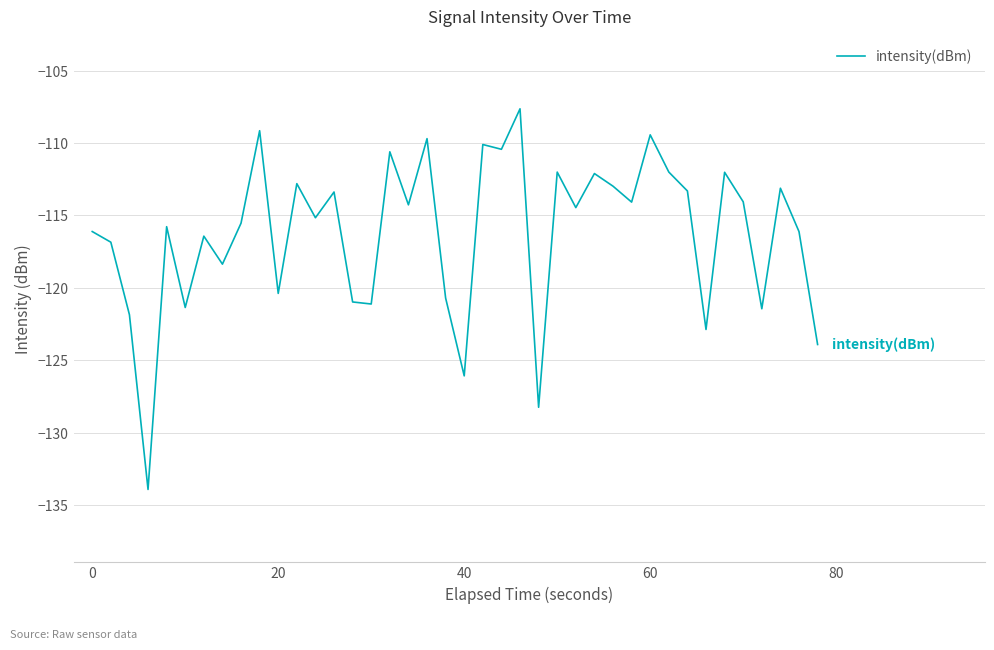

What is the difference between the maximum and minimum values?

26.3